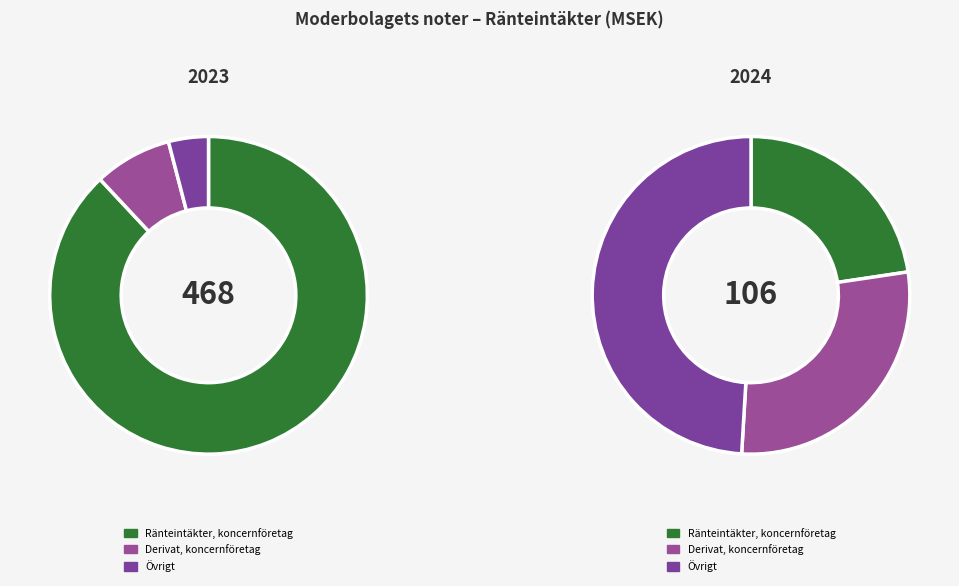

What percentage do Ränteintäkter, koncernföretag and Övrigt together represent?

92.1%